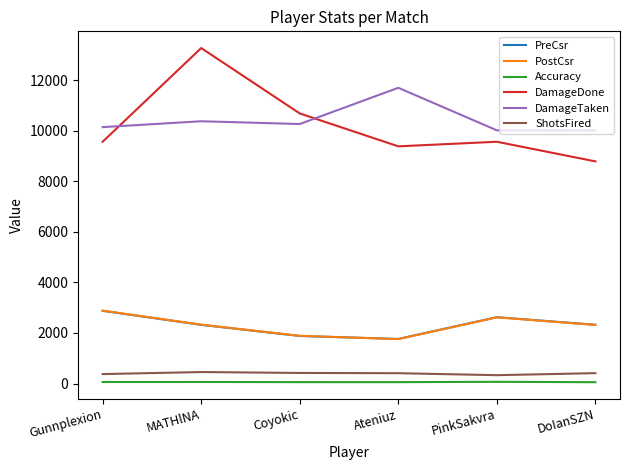

Does the chart display data point markers on the line(s)?

No